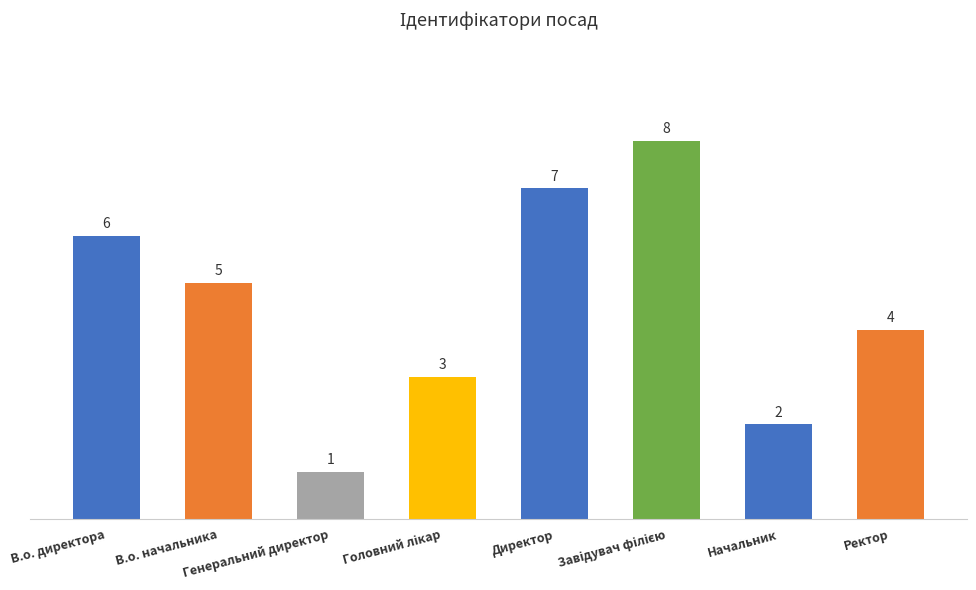

At which category does the chart reach its minimum across all series?

Генеральний директор